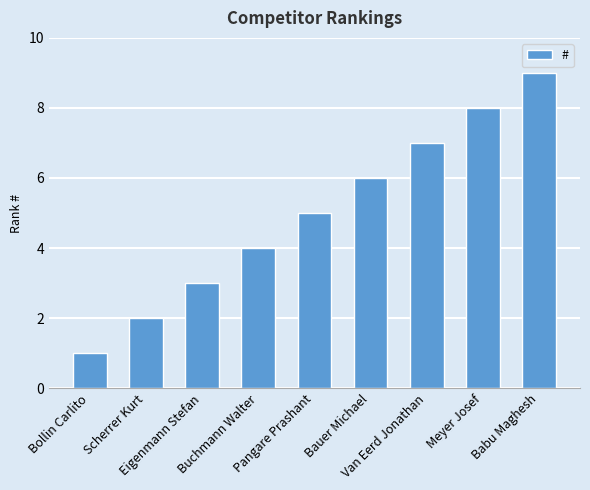

Which category has the highest value across all series?

Babu Maghesh